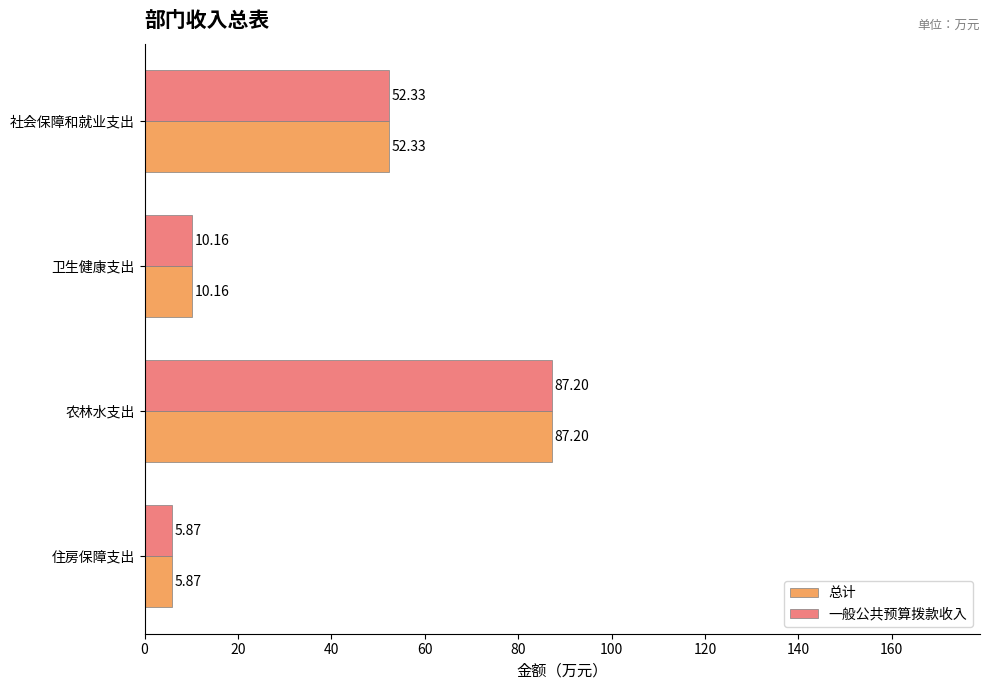

Which label corresponds to the smallest value in the chart?

住房保障支出